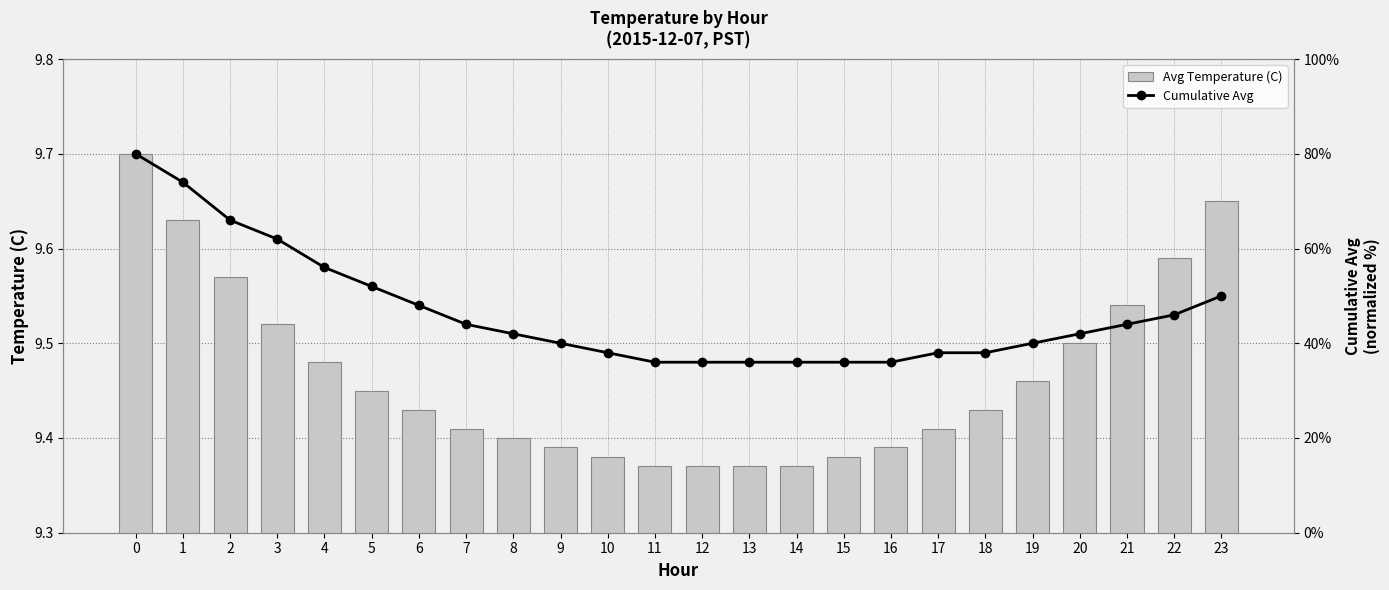

Which has a higher value, 8 or 10?

8